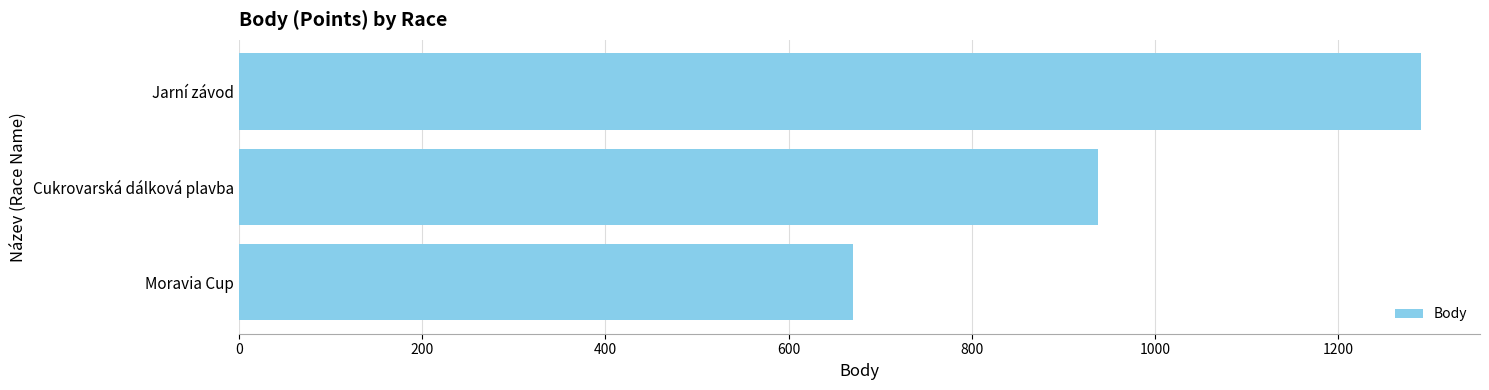

What is the maximum value shown in the chart?

1290